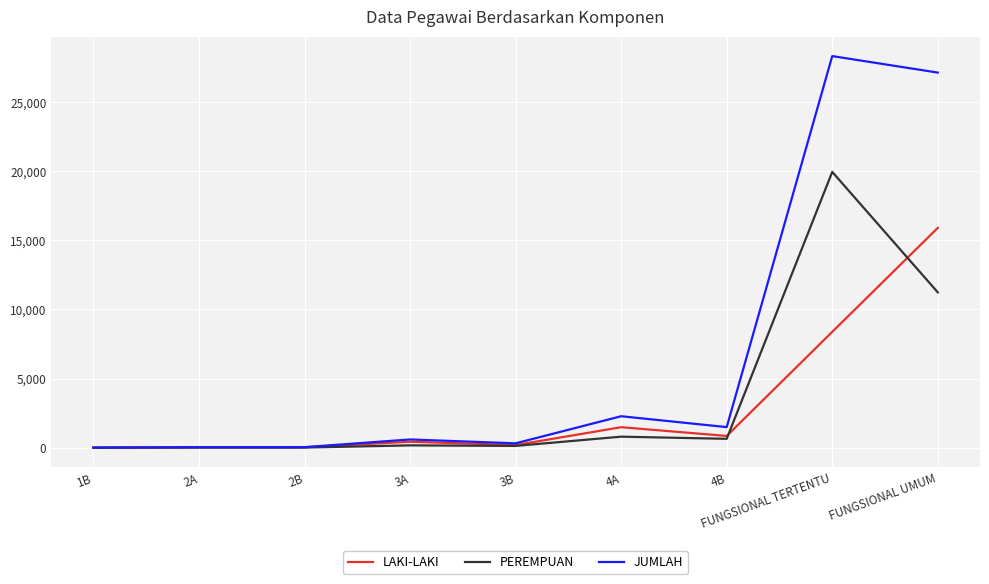

Between 4A and FUNGSIONAL UMUM, which series saw the biggest shift?

JUMLAH